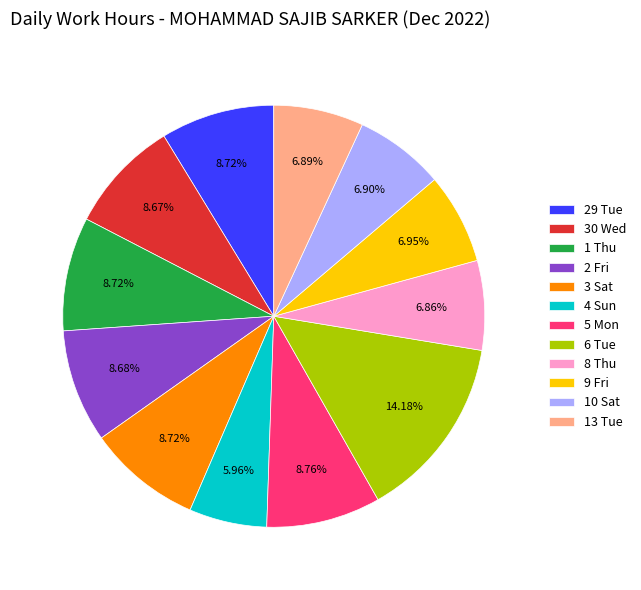

True or false: 30 Wed accounts for 20% of the total.

False